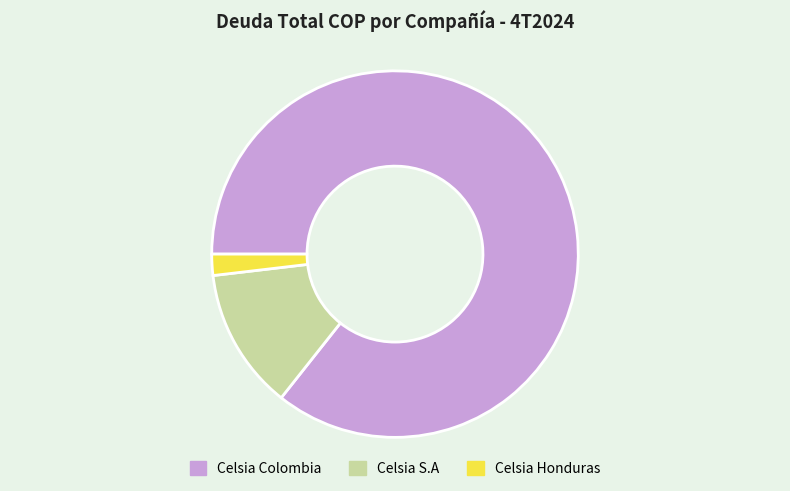

True or false: Celsia S.A accounts for 12% of the total.

True